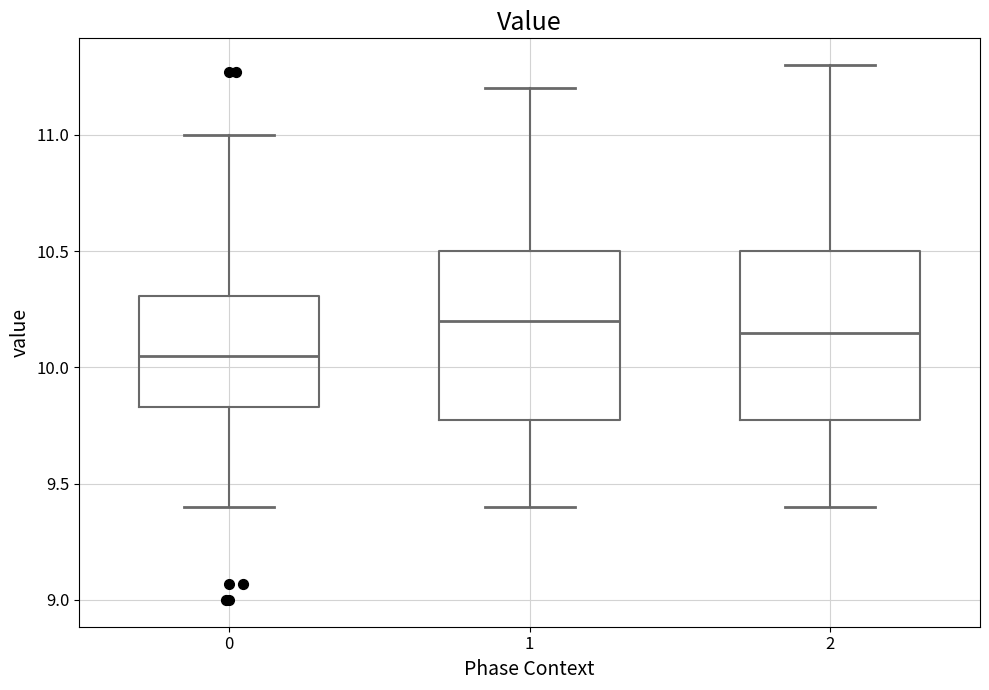

Reading left to right, read every box against the y-axis: the position of its median line, the range the box covers, and the ends of its whiskers. The values are not printed on the chart, so give them approximately, as read against the axis.

0: median 10.05, box 9.85 to 10.30, whiskers 9.40 to 11.00
1: median 10.20, box 9.80 to 10.50, whiskers 9.40 to 11.20
2: median 10.15, box 9.80 to 10.50, whiskers 9.40 to 11.30